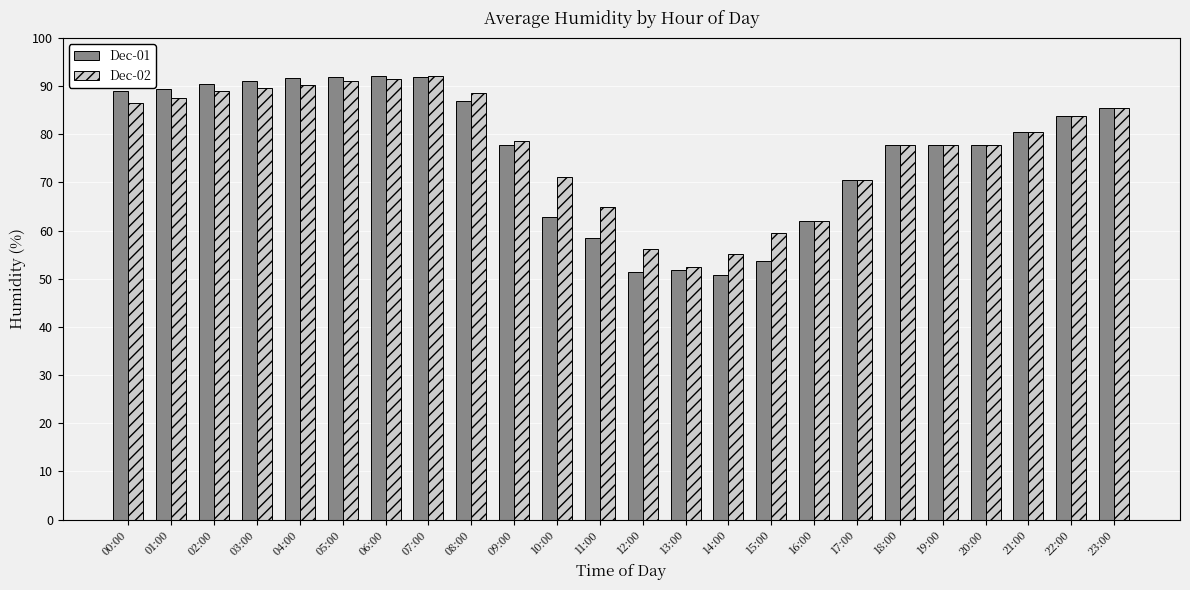

Where does the Dec-02 series first go above 80?

00:00